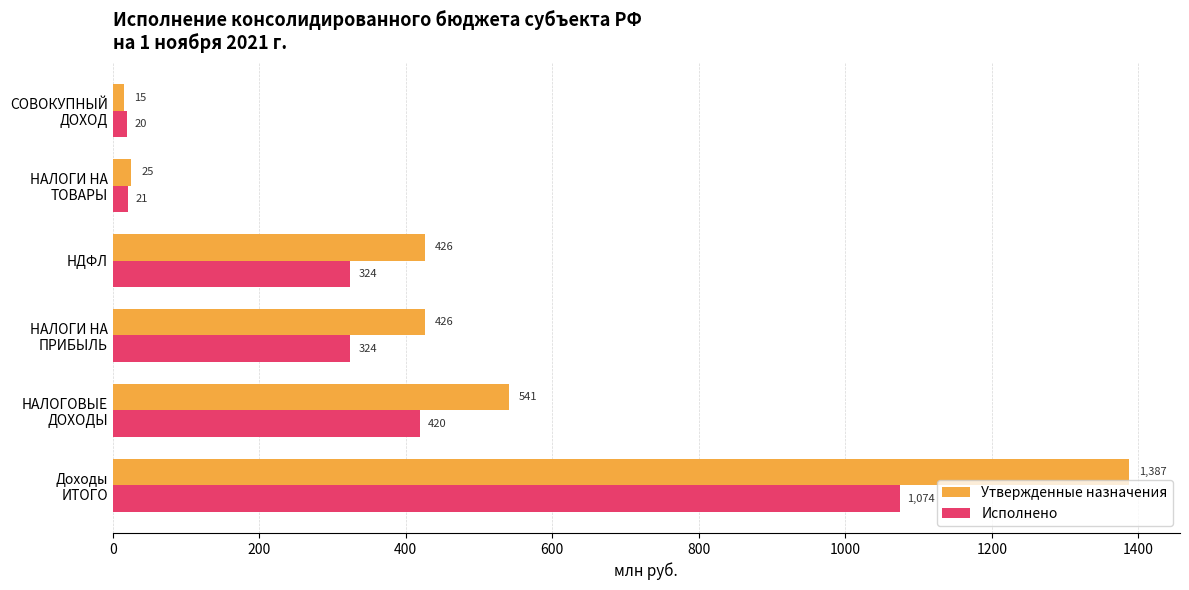

What is the highest value of the Утвержденные назначения series?

1387.5